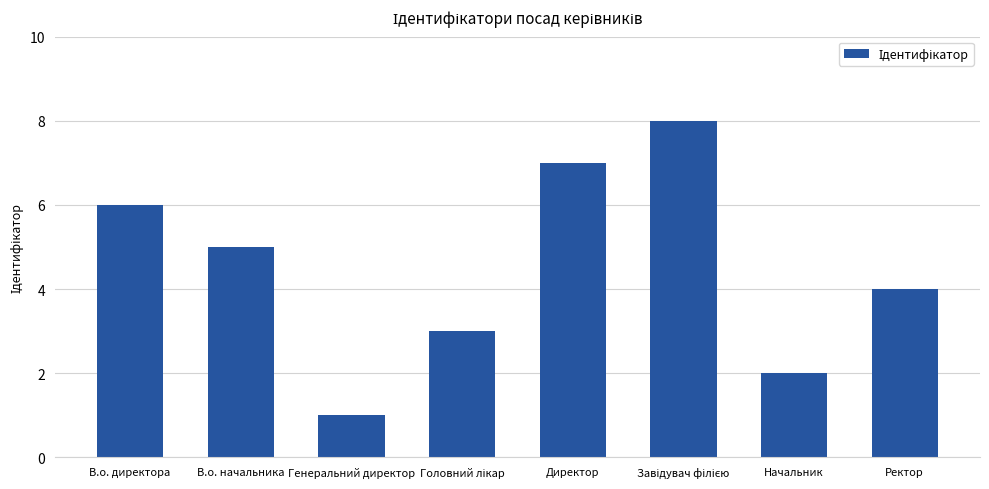

What is the sum of all values?

36